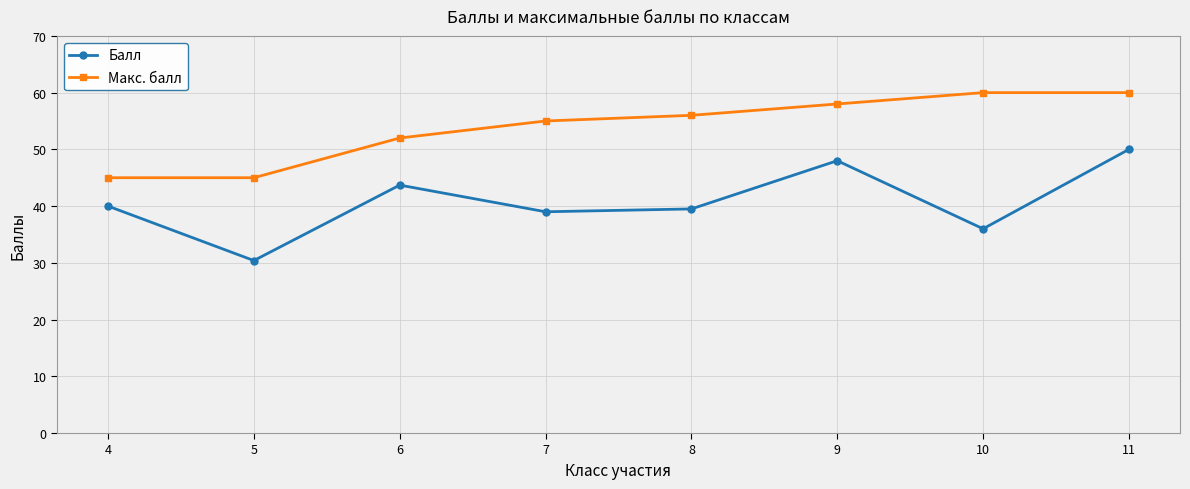

Rank the series by their average value, from highest to lowest.

Макс. балл, Балл